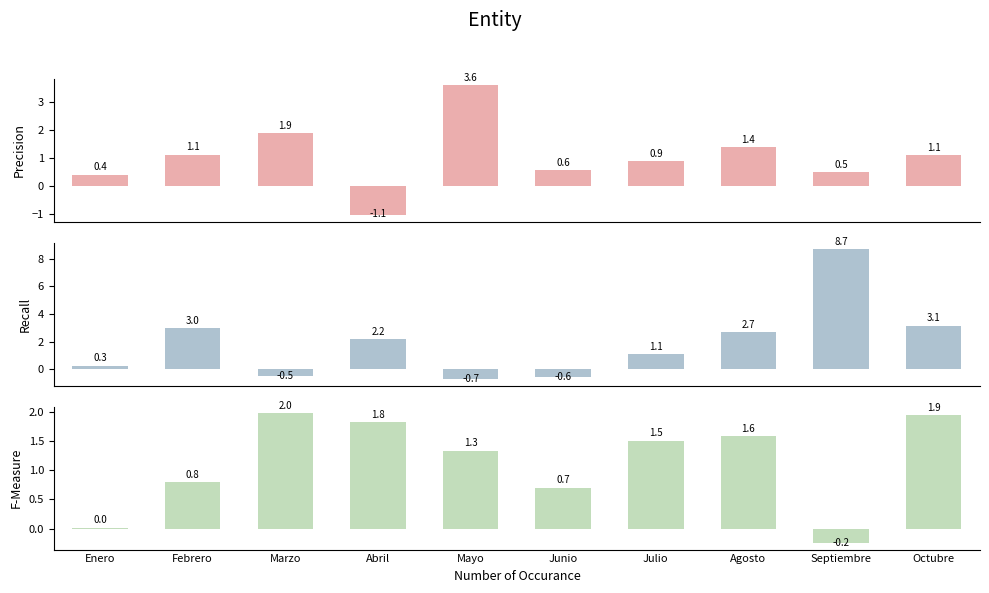

At which category is the sum across all series the highest?

Septiembre